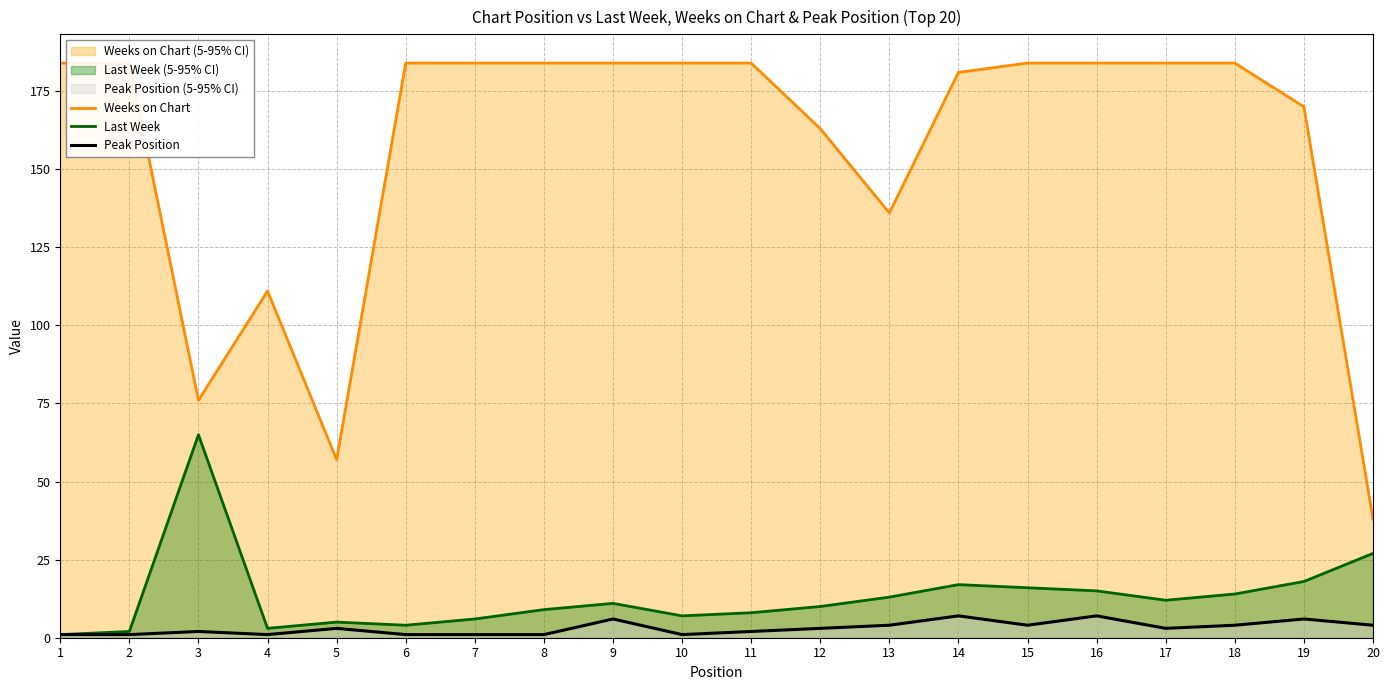

True or false: Last Week and Weeks on Chart cross at least once.

False